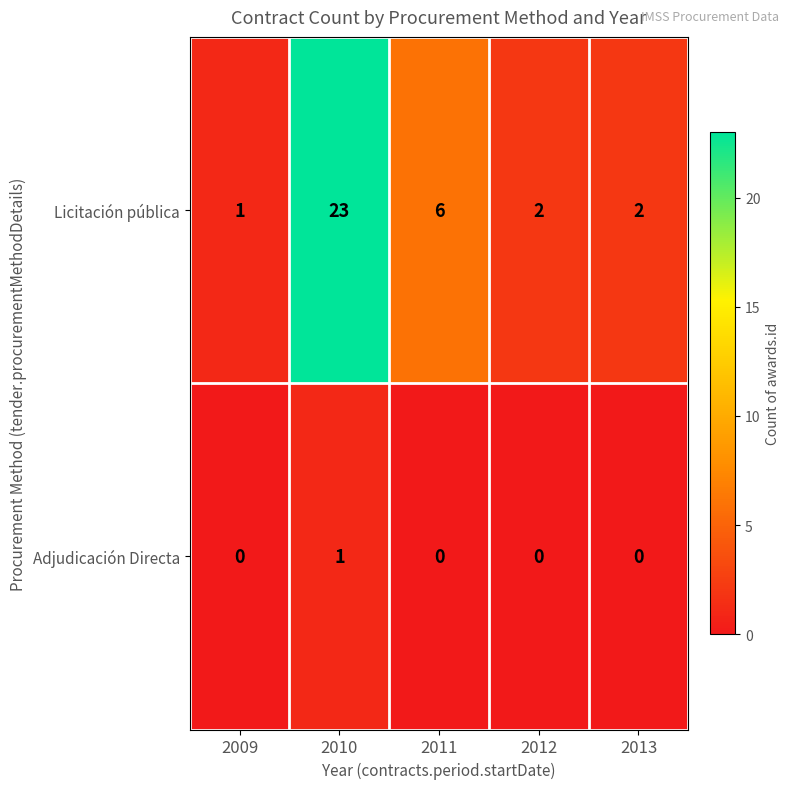

At which label is Licitación pública closest to 12?

2011